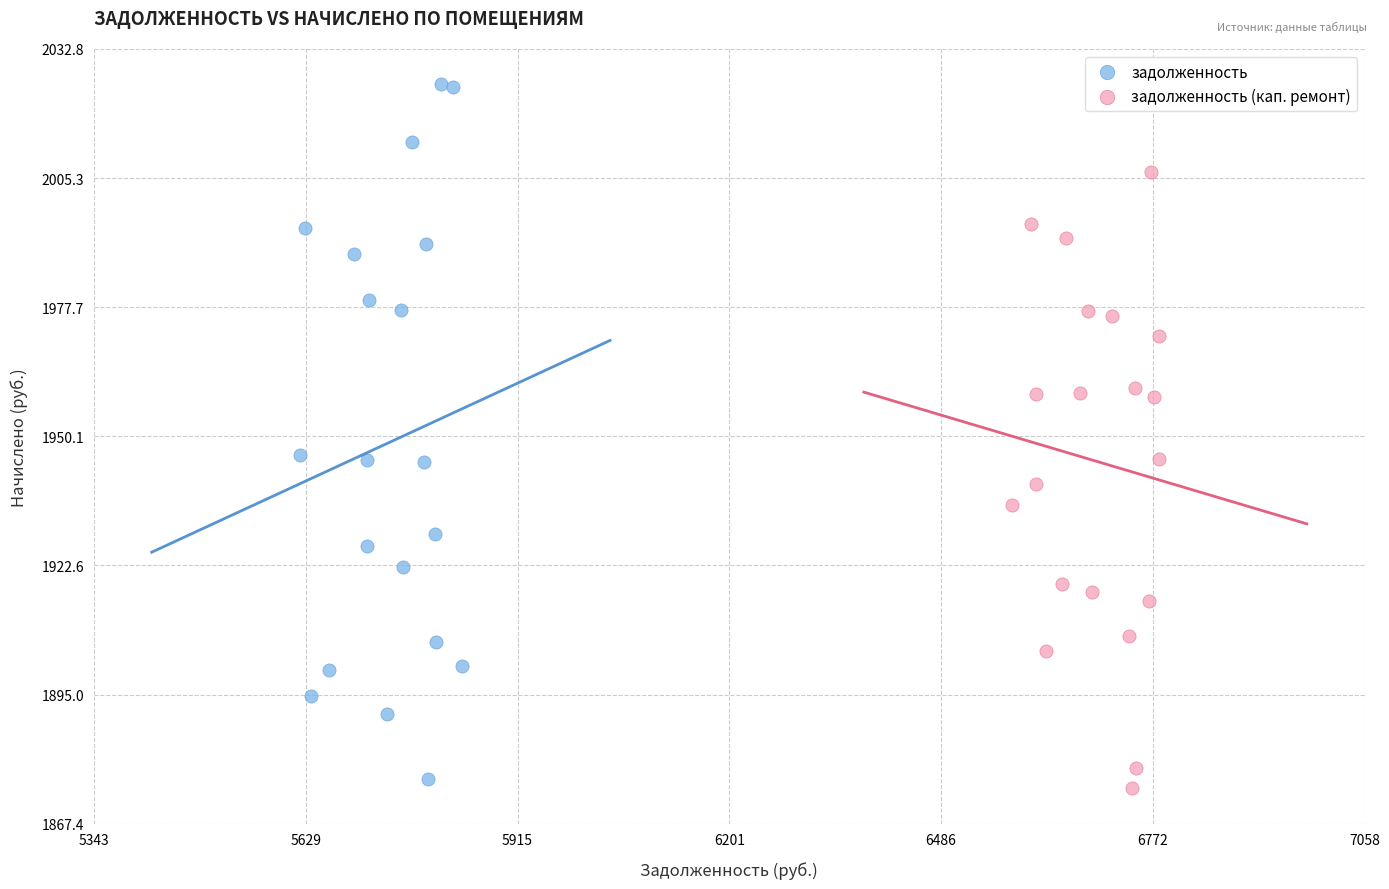

Which series contains the highest Y value?

задолженность